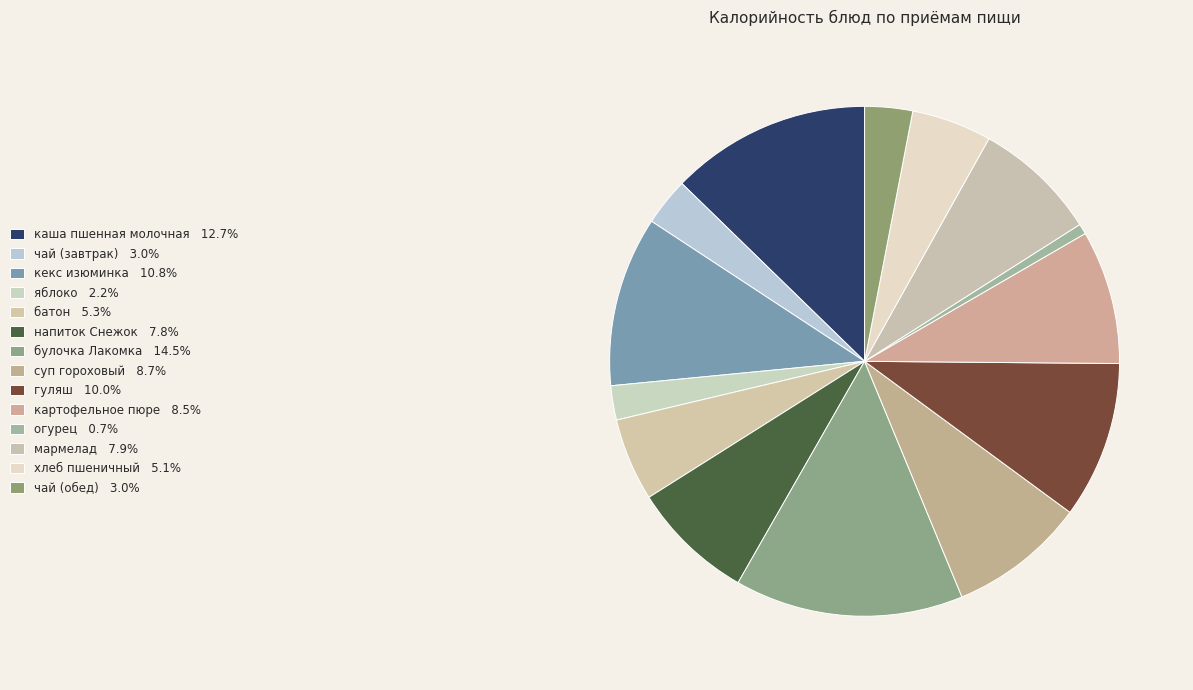

To the nearest percent, what is the average slice percentage?

7%